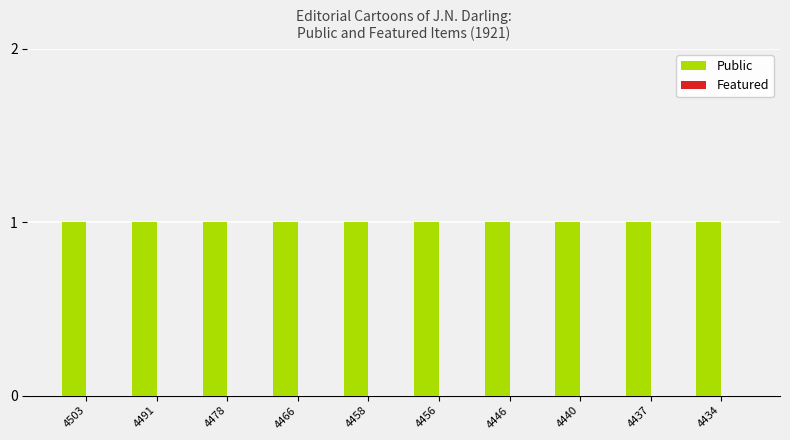

Which series has the largest total across all categories?

Public